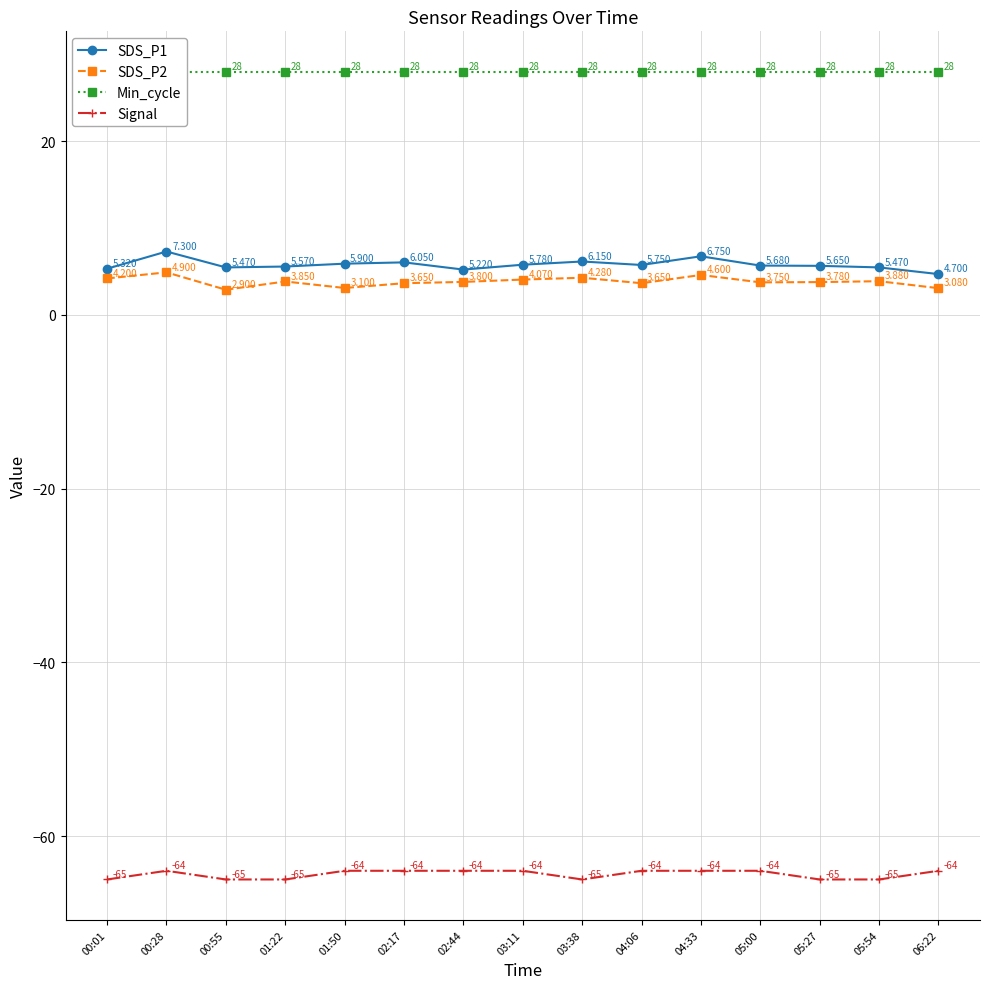

Rank the series at 00:55 from highest to lowest value.

Min_cycle, SDS_P1, SDS_P2, Signal